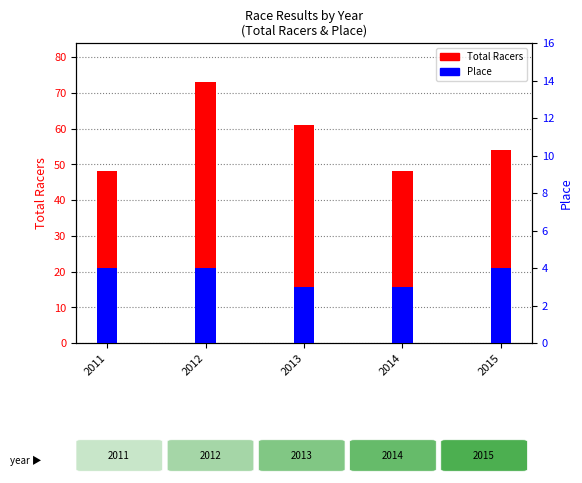

How many groups of bars are there?

5